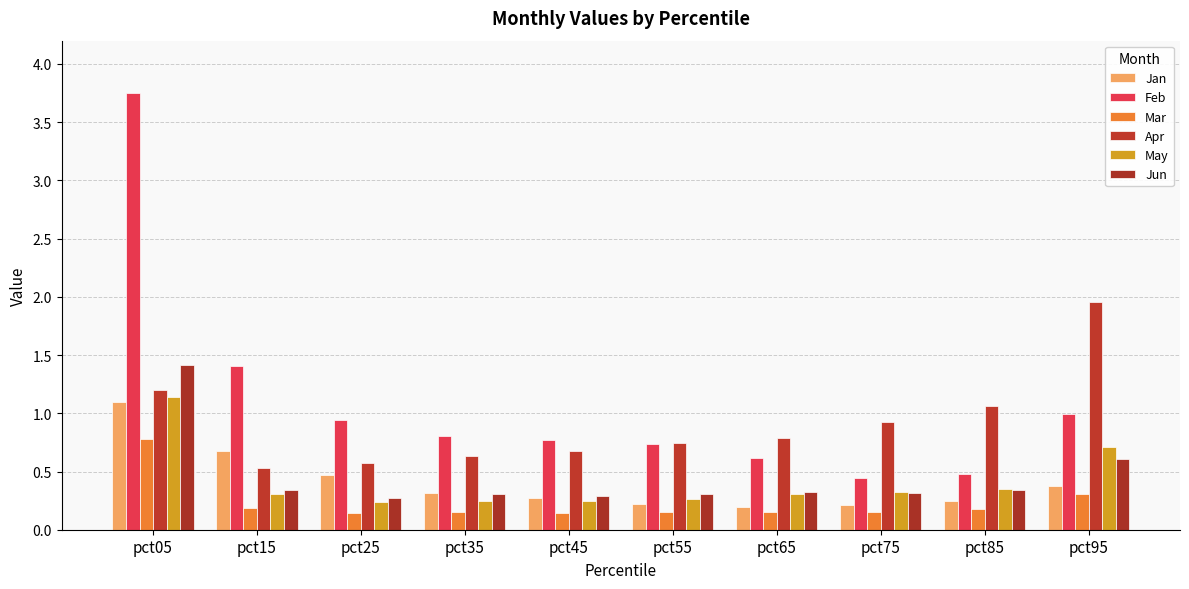

Which series has the largest range (max minus min)?

Feb